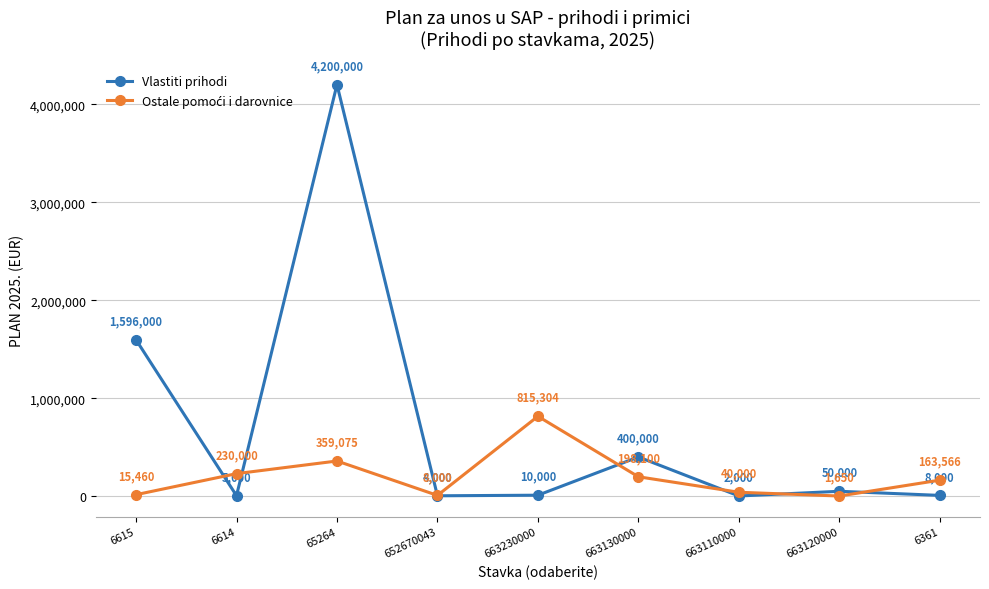

In Vlastiti prihodi, how many points are higher than both neighbors (excluding endpoints)?

3